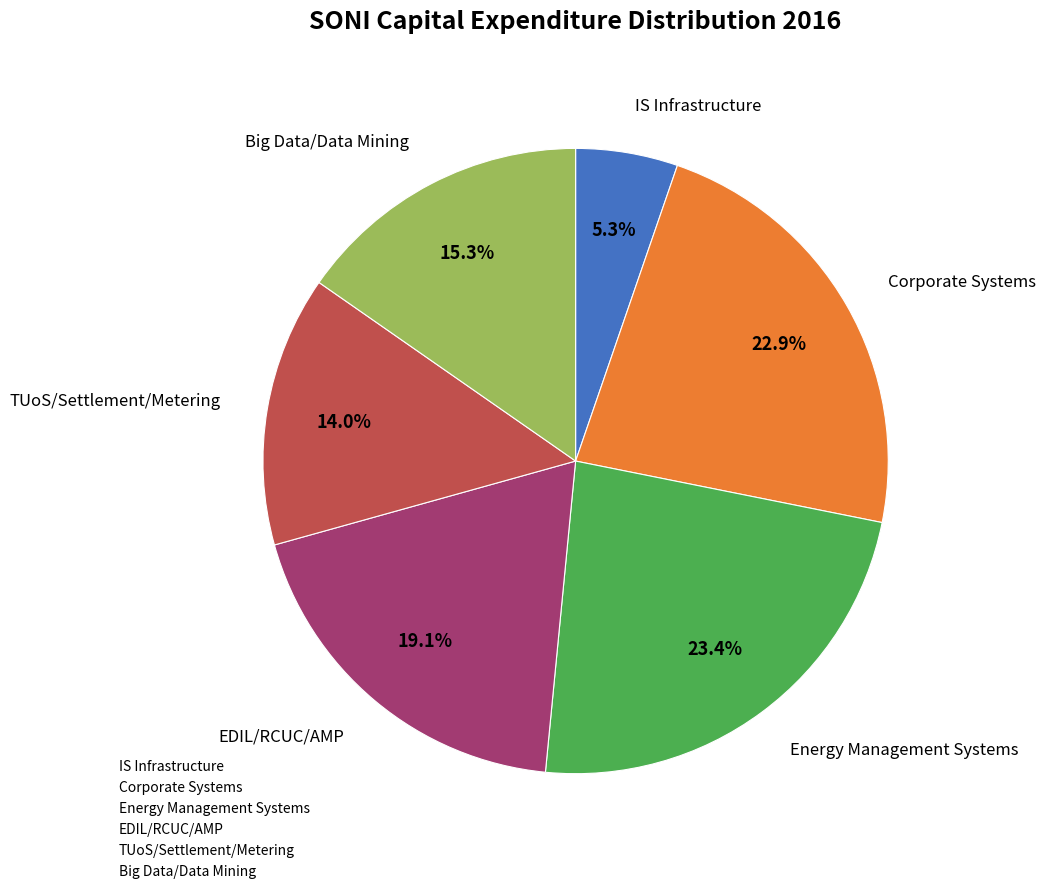

Which slice is the smallest?

IS Infrastructure